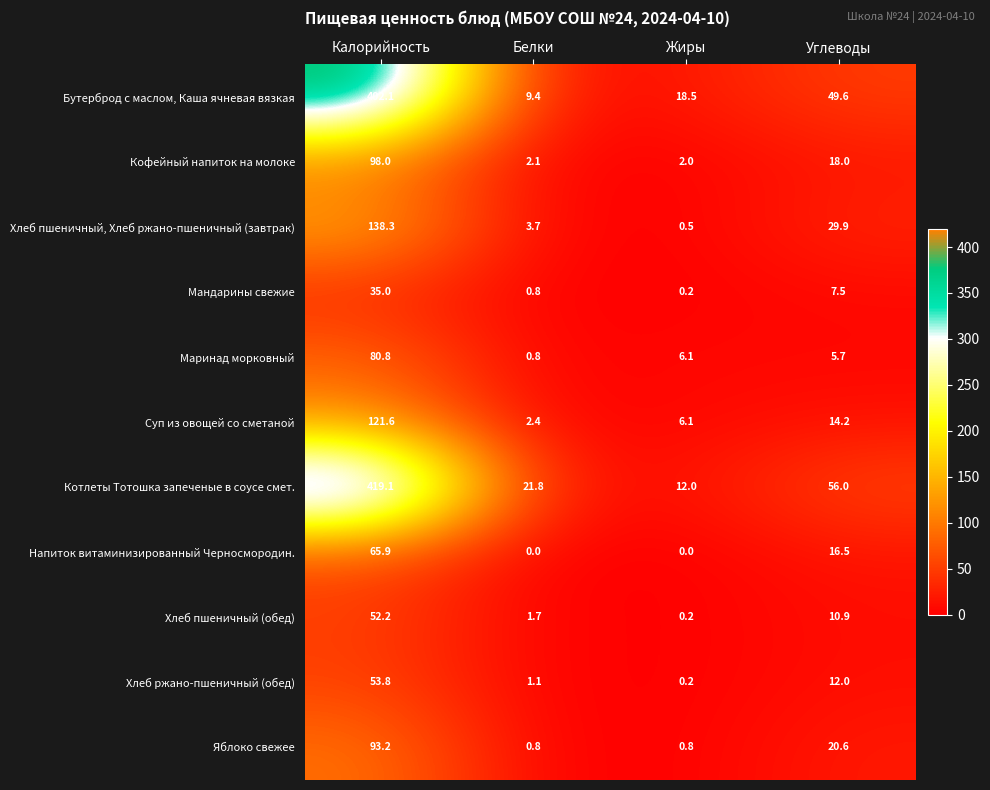

What is the difference between the highest and lowest values at Калорийность?

384.1